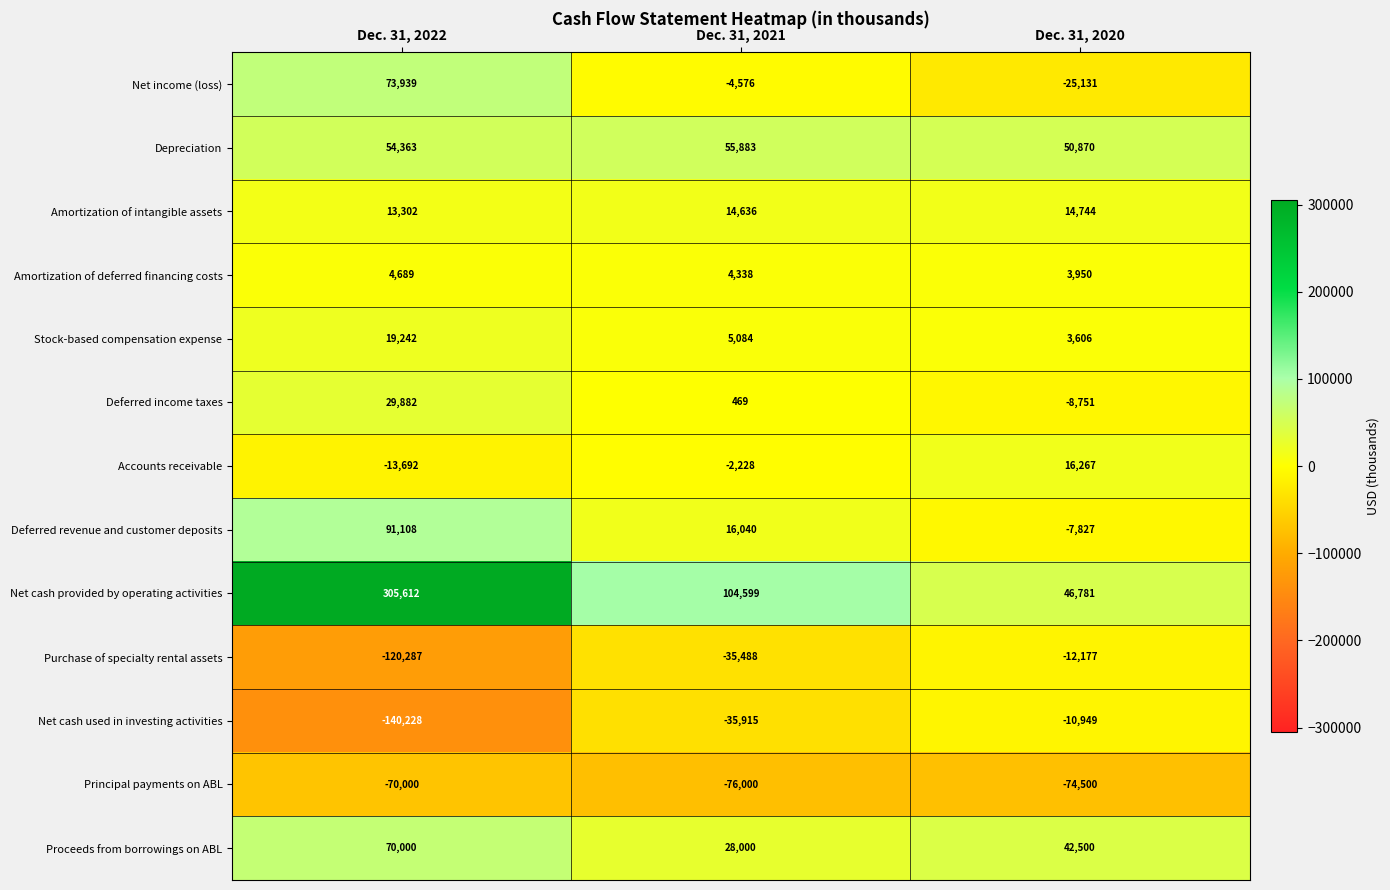

What is the approximate value of Principal payments on ABL at Dec. 31, 2021, to the nearest 100?

-76000